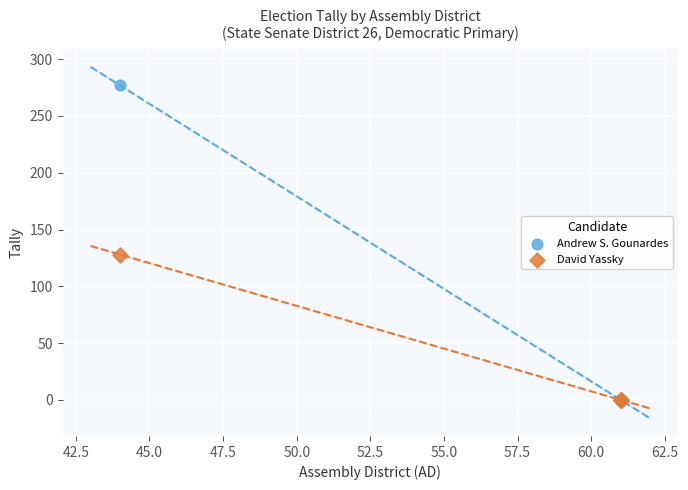

Which series has the largest Y range (max minus min)?

Andrew S. Gounardes